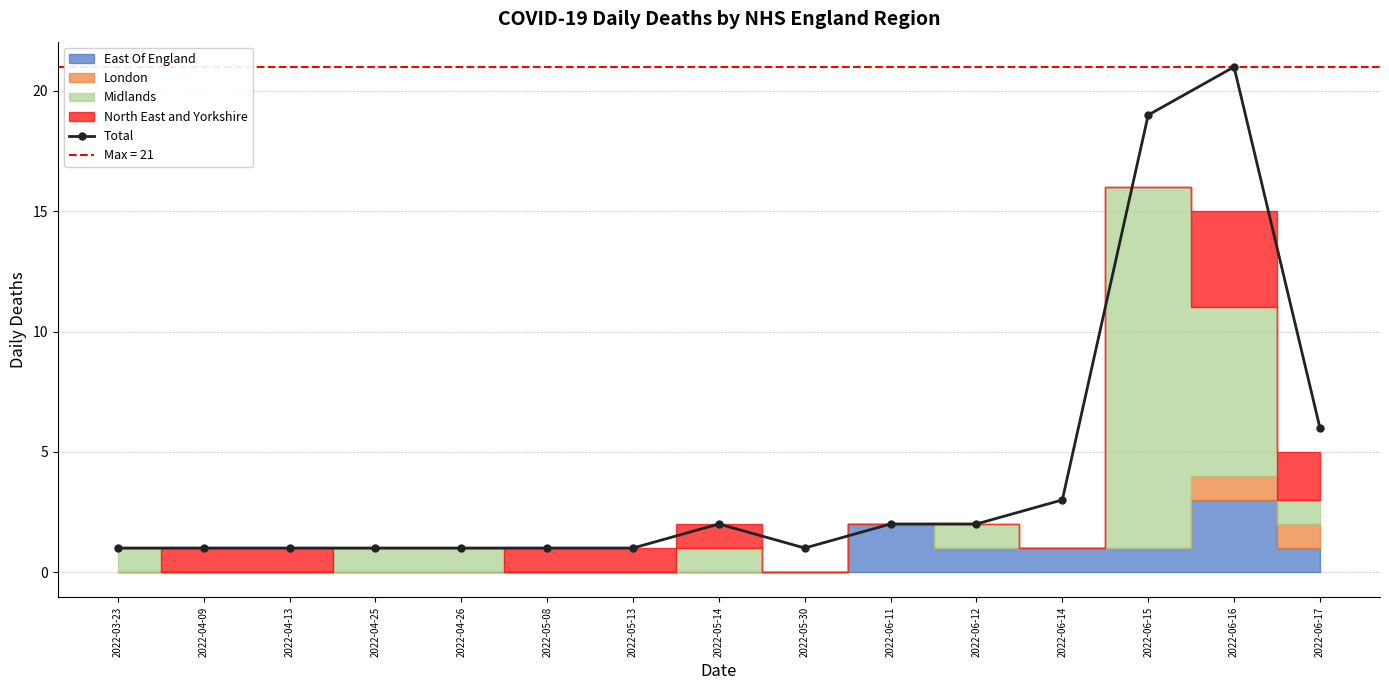

Reading left to right, extract all data points from this chart.

2022-03-23=1	2022-04-09=1	2022-04-13=1	2022-04-25=1	2022-04-26=1	2022-05-08=1	2022-05-13=1	2022-05-14=2	2022-05-30=1	2022-06-11=2	2022-06-12=2	2022-06-14=3	2022-06-15=19	2022-06-16=21	2022-06-17=6